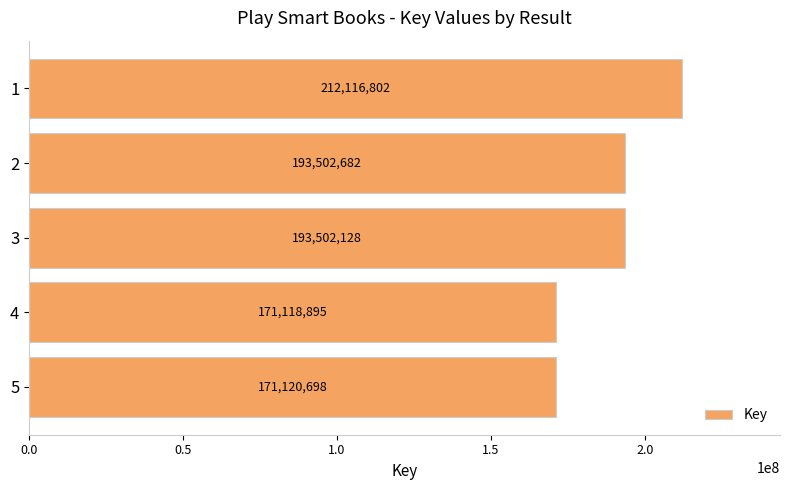

How many values are below 193502128?

2